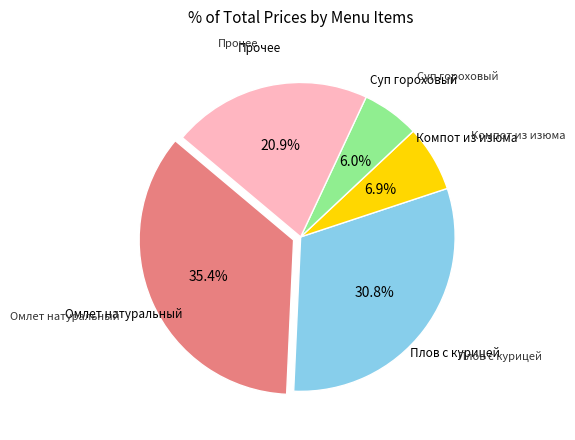

Does any single category account for the majority?

No